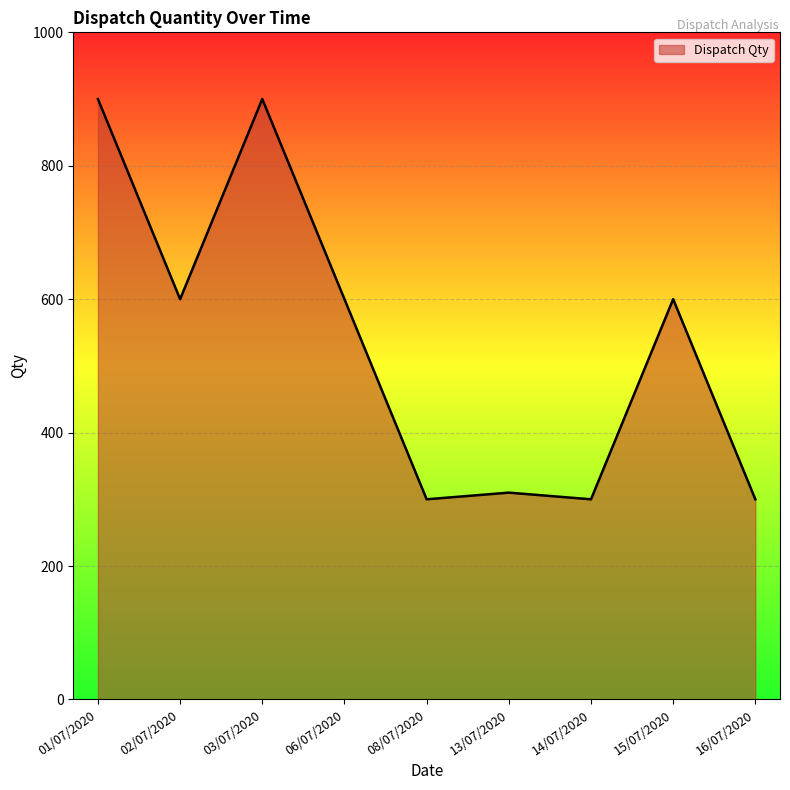

What is the average value?

534